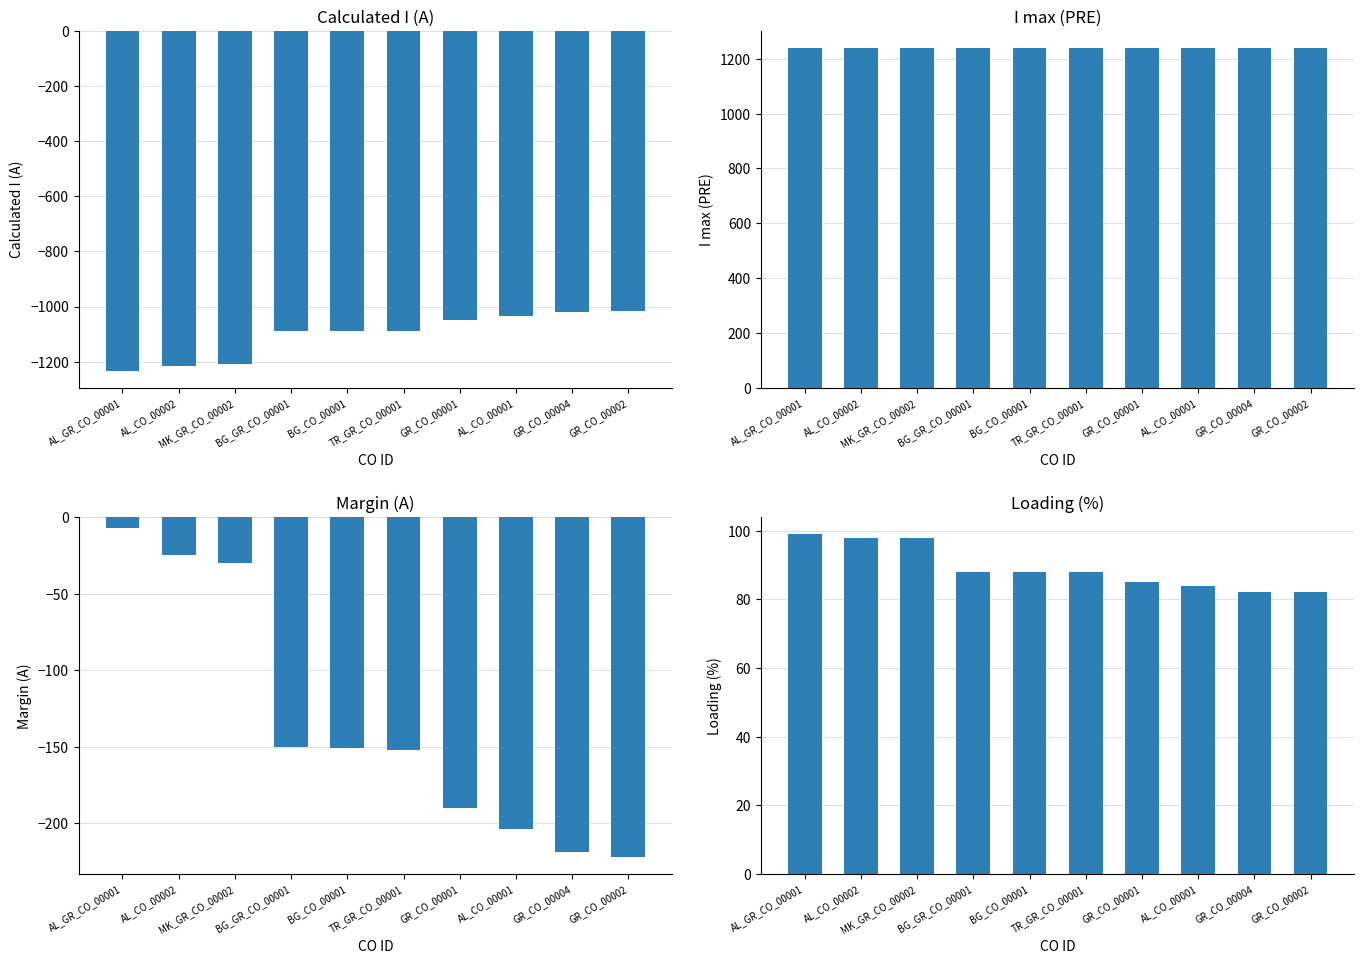

What is the sum of the Margin (A) values at BG_CO_00001 and AL_CO_00002?

-176